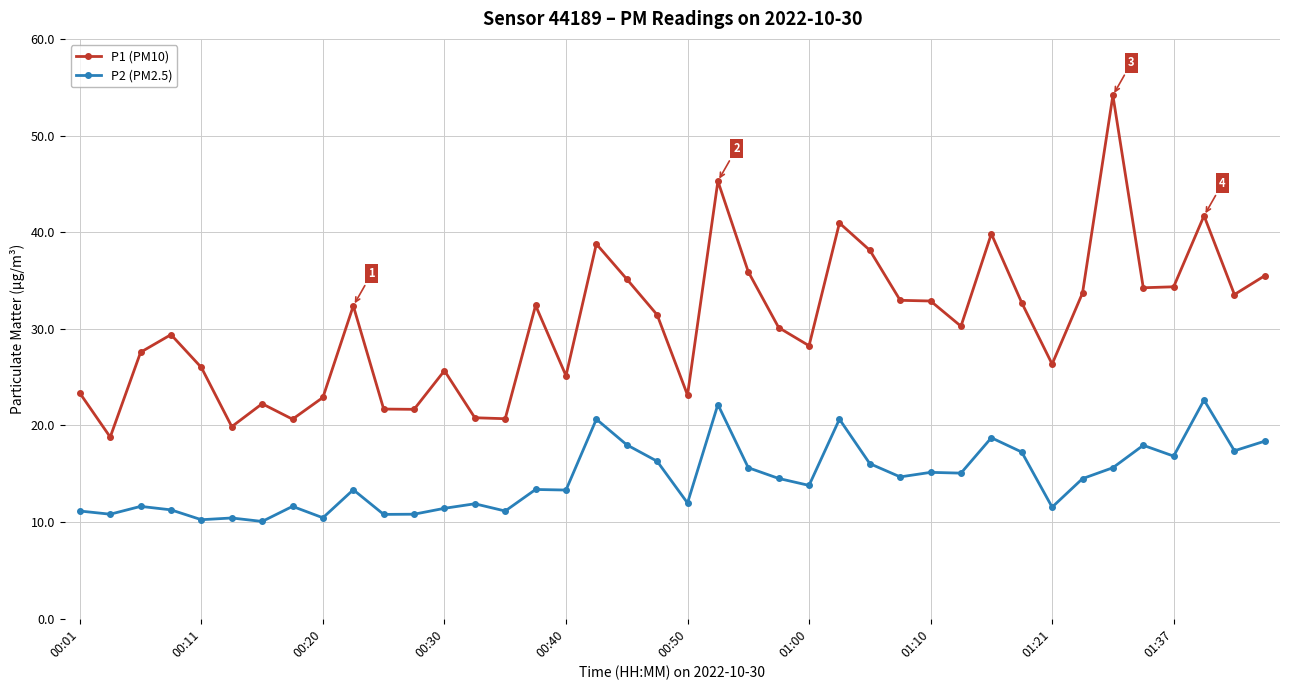

True or false: P1 (PM10) and P2 (PM2.5) cross at least once.

False